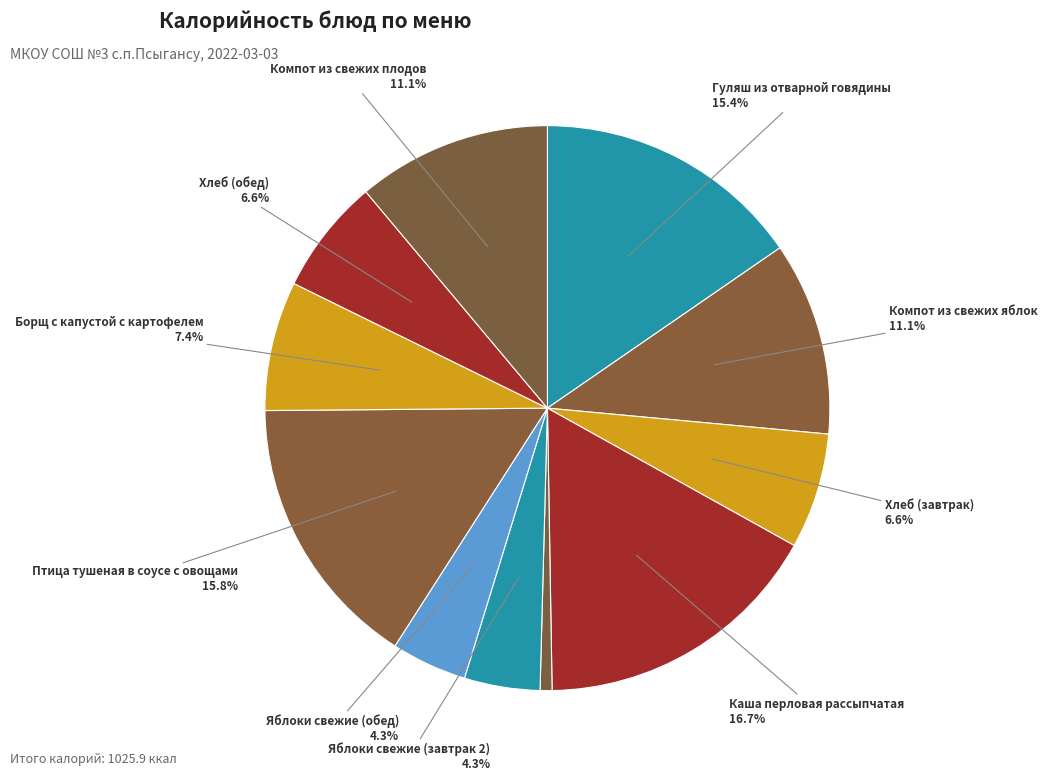

Count the number of slices in the pie.

11